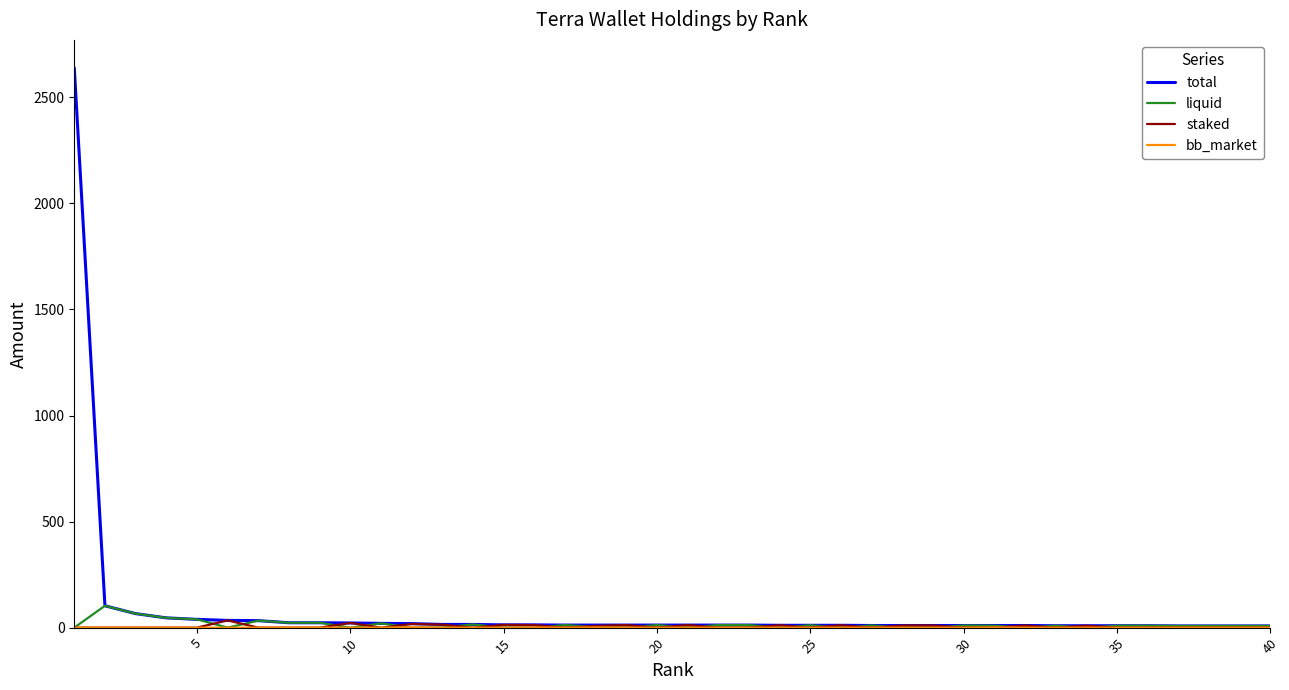

What is the greatest value displayed?

2639